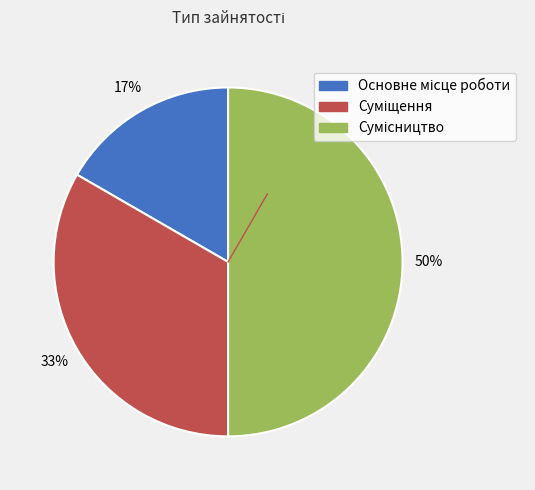

To the nearest percent, what is the average slice percentage?

33%